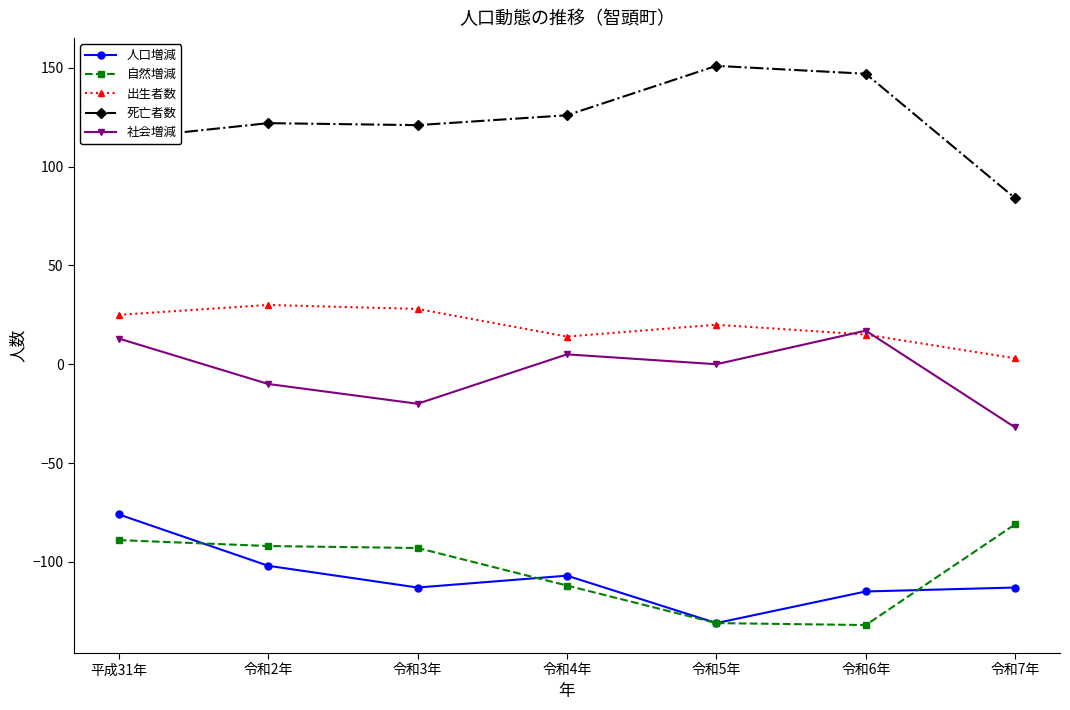

How many values in the 死亡者数 series are below 122?

3